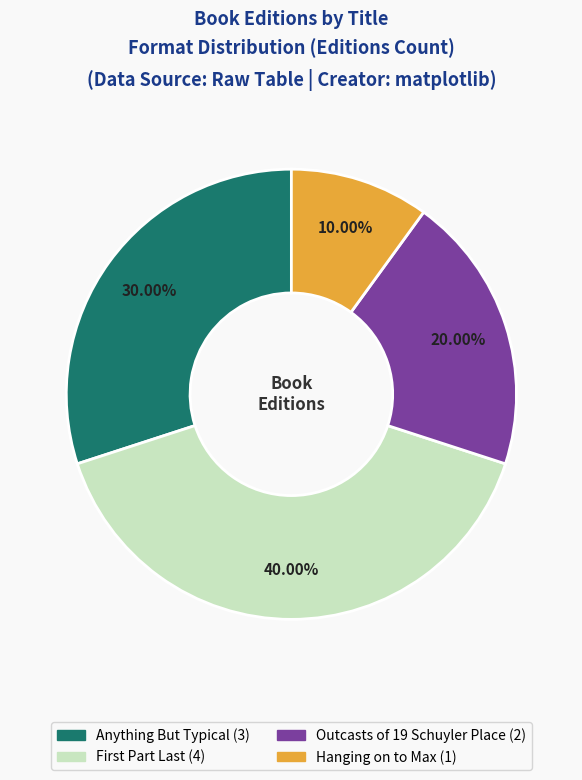

Rank the categories by value from lowest to highest.

Hanging on to Max, Outcasts of 19 Schuyler Place, Anything But Typical, First Part Last